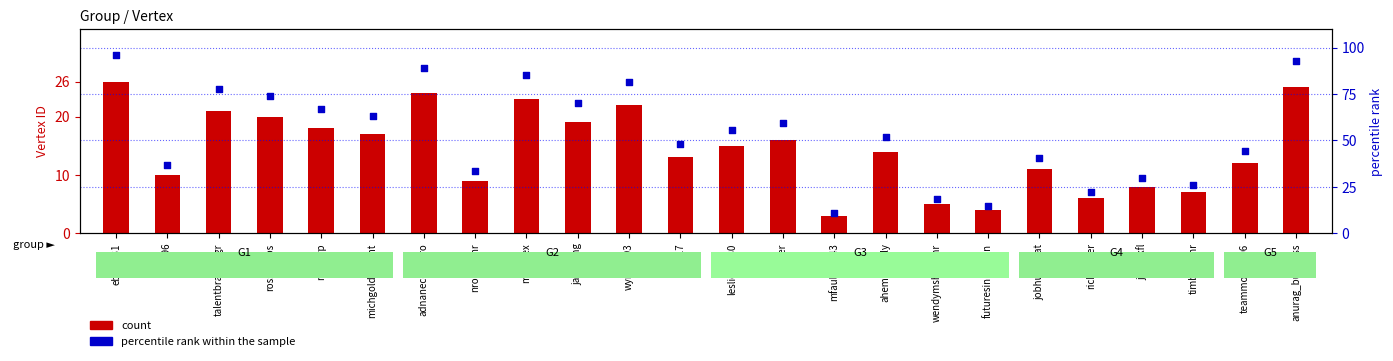

At which category is the sum across all series the highest?

eblove31